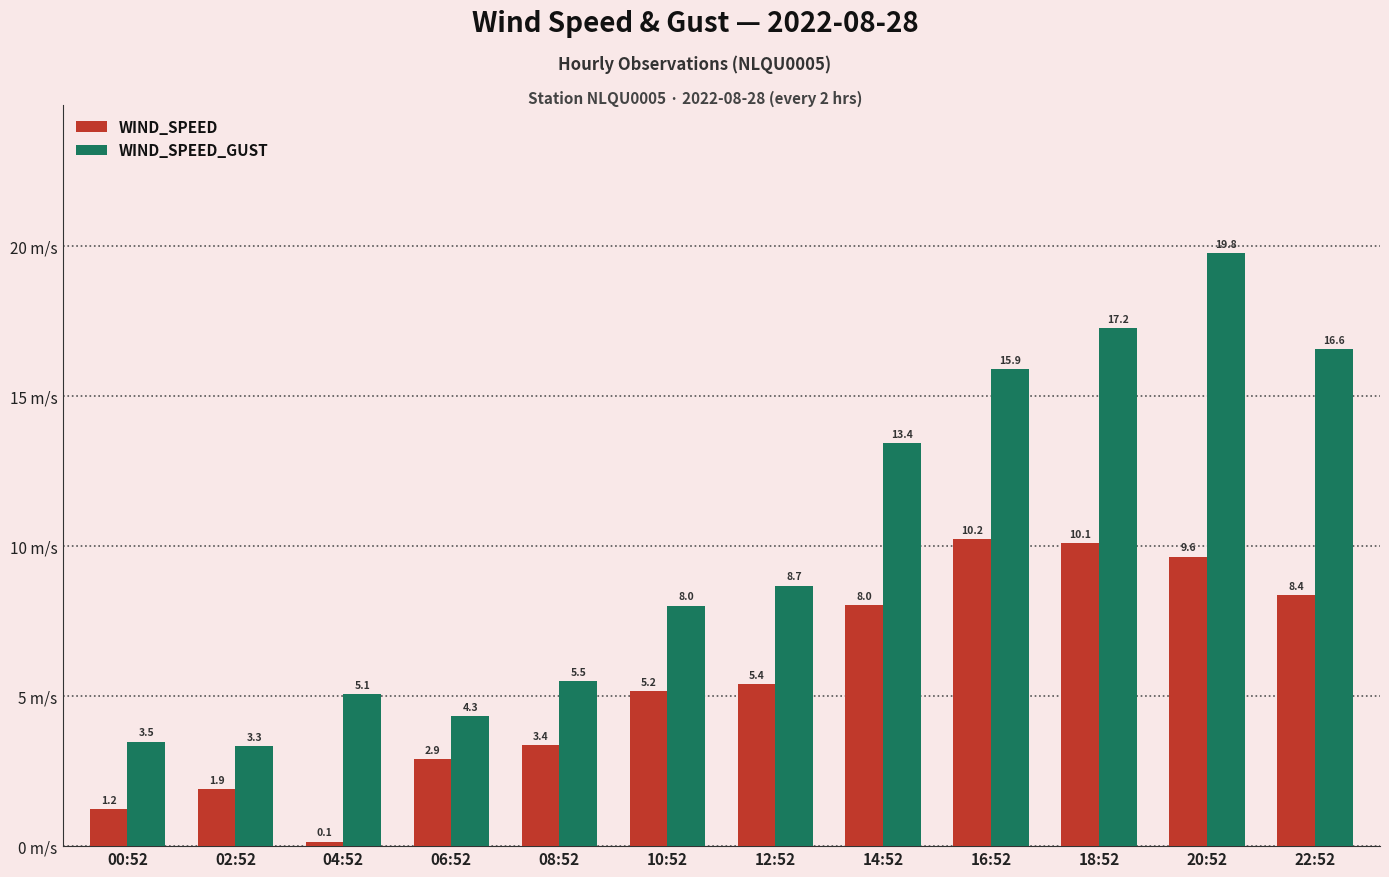

Which series has the widest spread of values?

WIND_SPEED_GUST